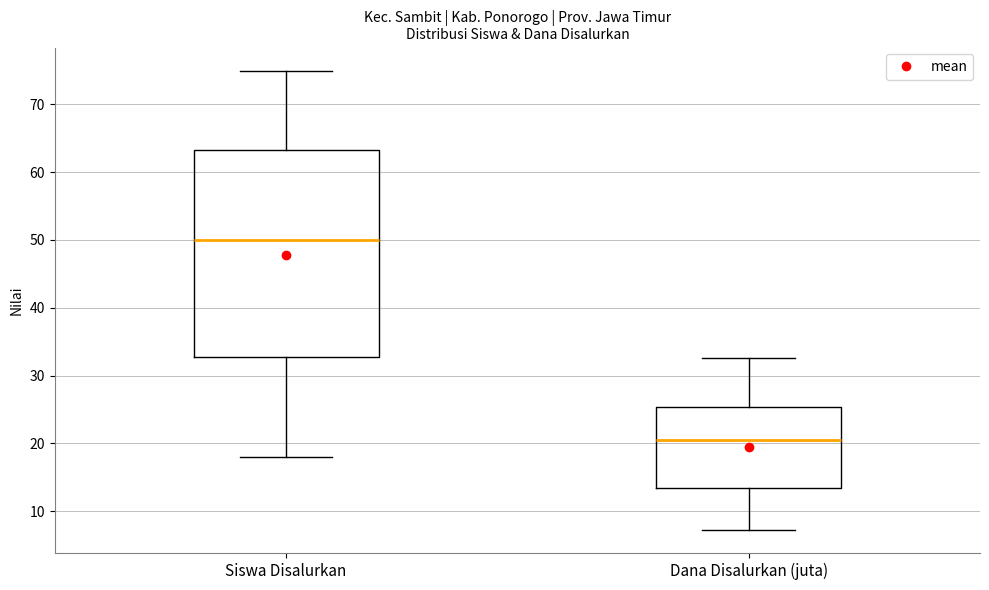

Reading left to right, read every box against the y-axis: the position of its median line, the range the box covers, and the ends of its whiskers. The values are not printed on the chart, so give them approximately, as read against the axis.

Siswa Disalurkan: median 50, box 33 to 63, whiskers 18 to 75
Dana Disalurkan (juta): median 20, box 13 to 25, whiskers 7 to 33